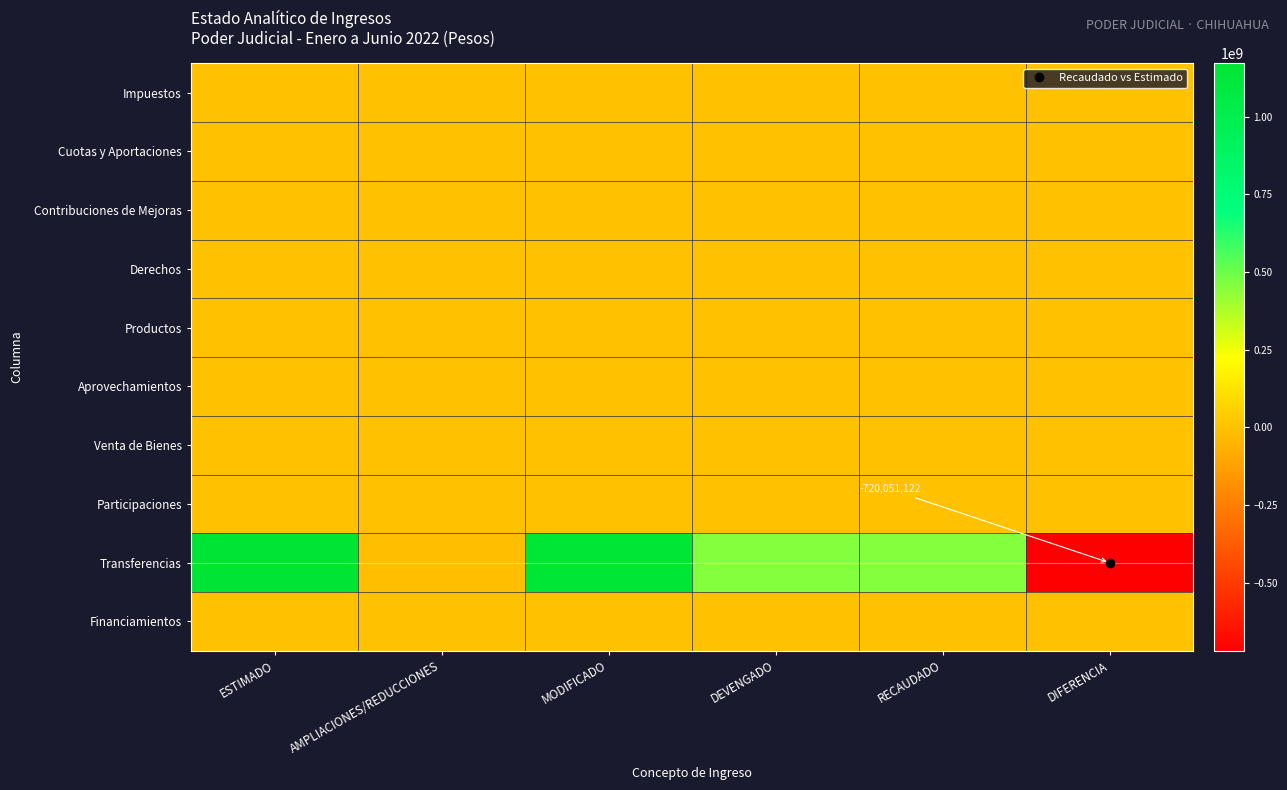

What is the total value across all series at AMPLIACIONES/REDUCCIONES?

-14010018